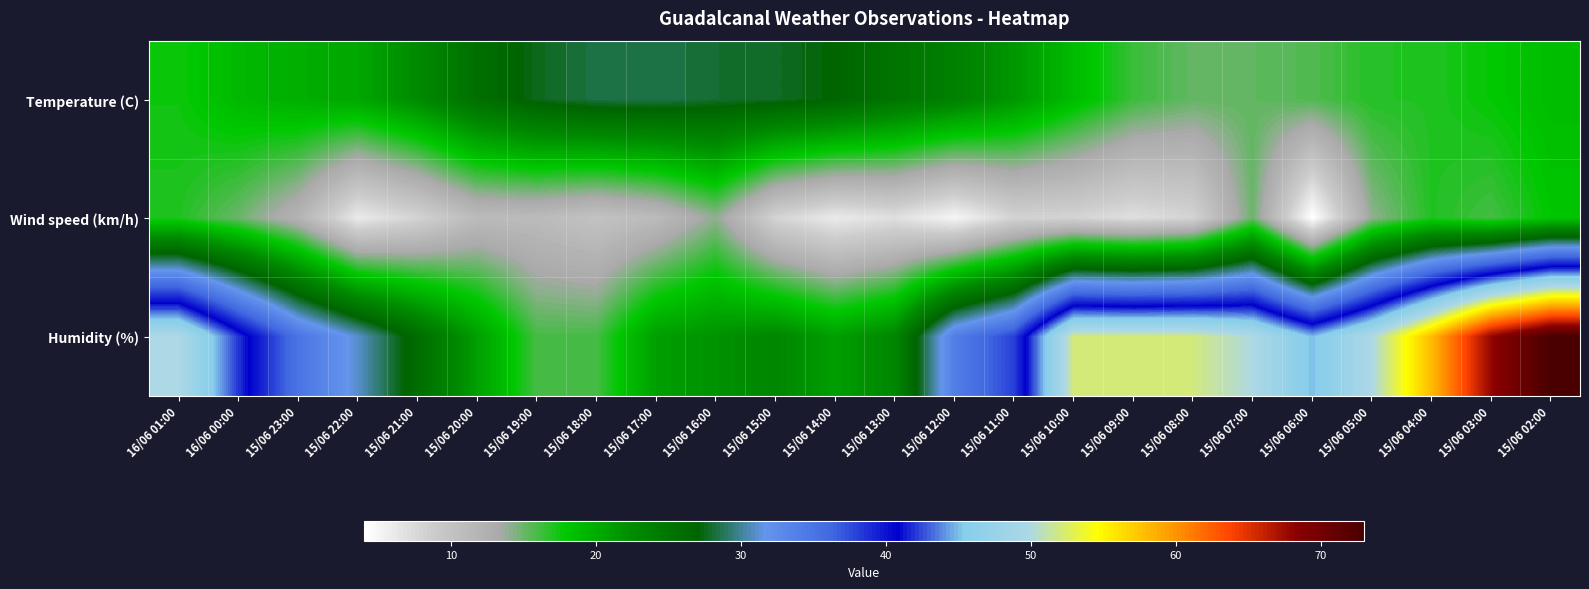

Reading left to right, transcribe all the data shown in this chart.

Temperature (C): 16/06 01:00=17.5	16/06 00:00=19.0	15/06 23:00=19.8	15/06 22:00=20.4	15/06 21:00=22.6	15/06 20:00=25.7	15/06 19:00=27.6	15/06 18:00=28.4	15/06 17:00=28.5	15/06 16:00=28.0	15/06 15:00=27.8	15/06 14:00=27.0	15/06 13:00=25.1	15/06 12:00=23.7	15/06 11:00=21.6	15/06 10:00=18.8	15/06 09:00=16.3	15/06 08:00=15.2	15/06 07:00=15.3	15/06 06:00=15.7	15/06 05:00=16.9	15/06 04:00=17.0	15/06 03:00=17.8	15/06 02:00=18.7
Wind speed (km/h): 16/06 01:00=17.0	16/06 00:00=15.0	15/06 23:00=12.0	15/06 22:00=6.0	15/06 21:00=8.0	15/06 20:00=11.0	15/06 19:00=11.0	15/06 18:00=10.0	15/06 17:00=11.0	15/06 16:00=14.0	15/06 15:00=8.0	15/06 14:00=6.0	15/06 13:00=7.0	15/06 12:00=5.0	15/06 11:00=8.0	15/06 10:00=8.0	15/06 09:00=7.0	15/06 08:00=8.0	15/06 07:00=15.0	15/06 06:00=4.0	15/06 05:00=14.0	15/06 04:00=17.0	15/06 03:00=16.0	15/06 02:00=18.0
Humidity (%): 16/06 01:00=50.0	16/06 00:00=42.0	15/06 23:00=35.0	15/06 22:00=31.0	15/06 21:00=26.0	15/06 20:00=21.0	15/06 19:00=16.0	15/06 18:00=16.0	15/06 17:00=21.0	15/06 16:00=22.0	15/06 15:00=23.0	15/06 14:00=21.0	15/06 13:00=23.0	15/06 12:00=34.0	15/06 11:00=38.0	15/06 10:00=52.0	15/06 09:00=52.0	15/06 08:00=52.0	15/06 07:00=50.0	15/06 06:00=45.0	15/06 05:00=50.0	15/06 04:00=58.0	15/06 03:00=68.0	15/06 02:00=73.0